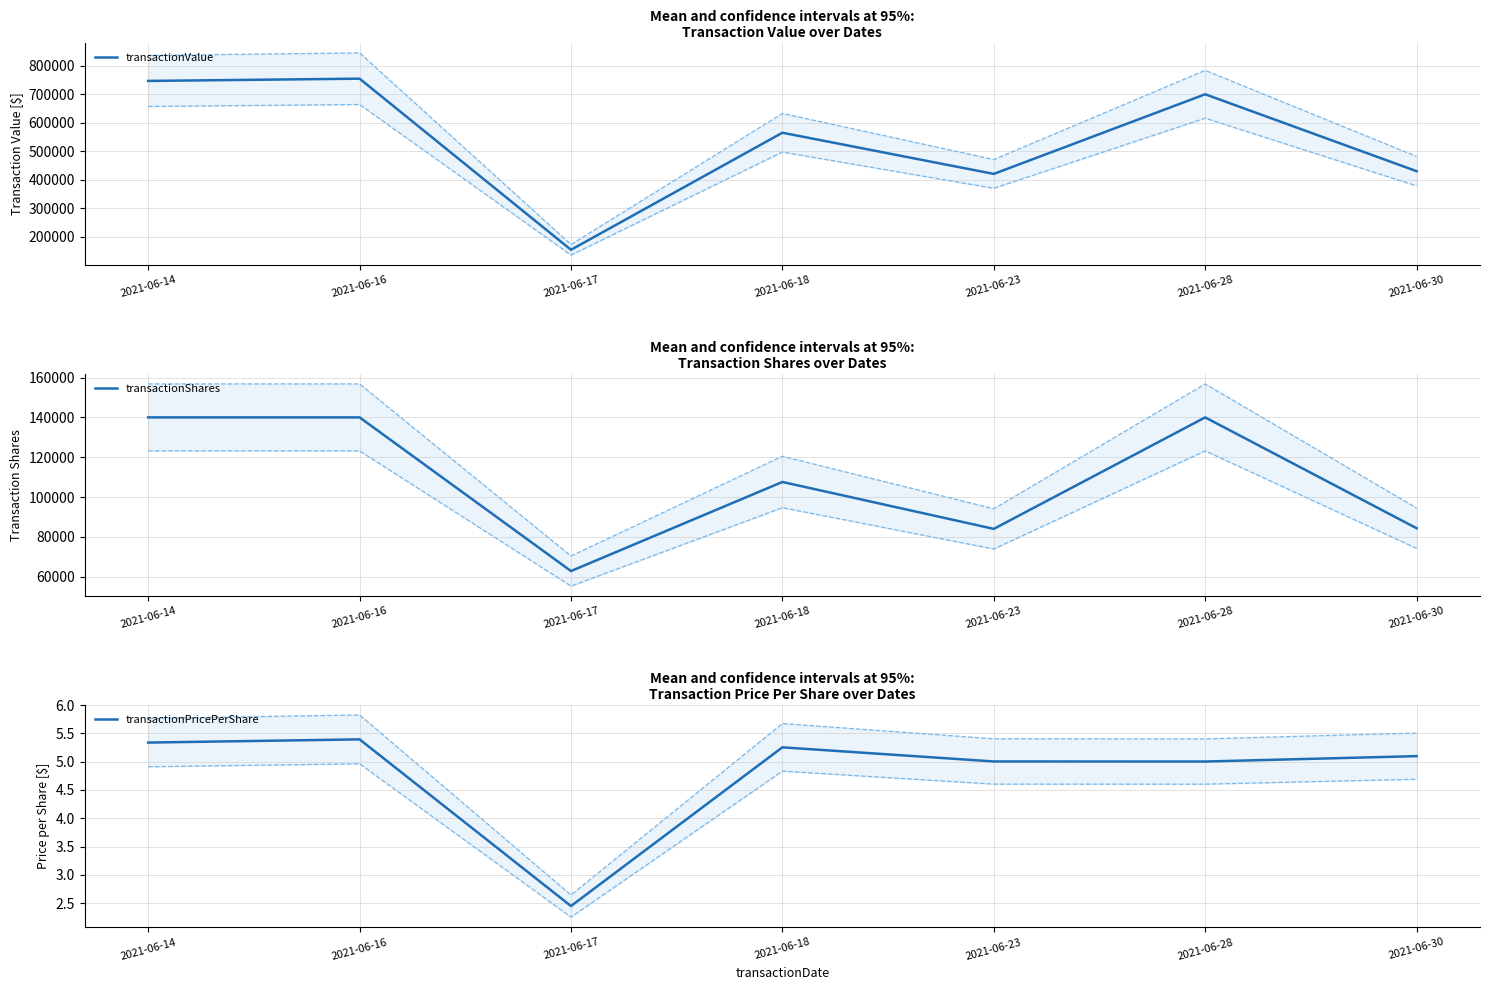

How many lines are shown in the chart?

3